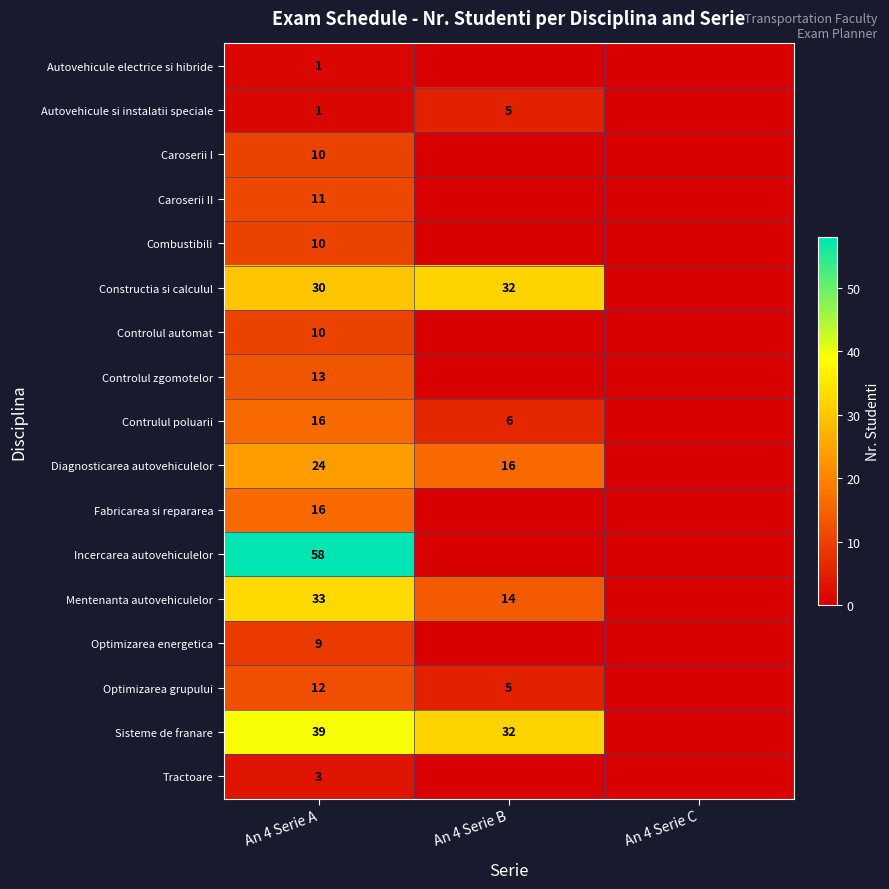

The value of Constructia si calculul at An 4 Serie A is 30. True or false?

True